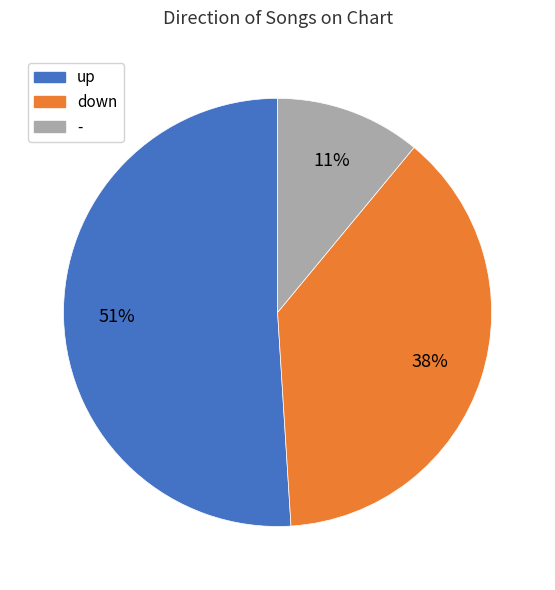

To the nearest percent, what is the difference between the - and down slice percentages?

27%